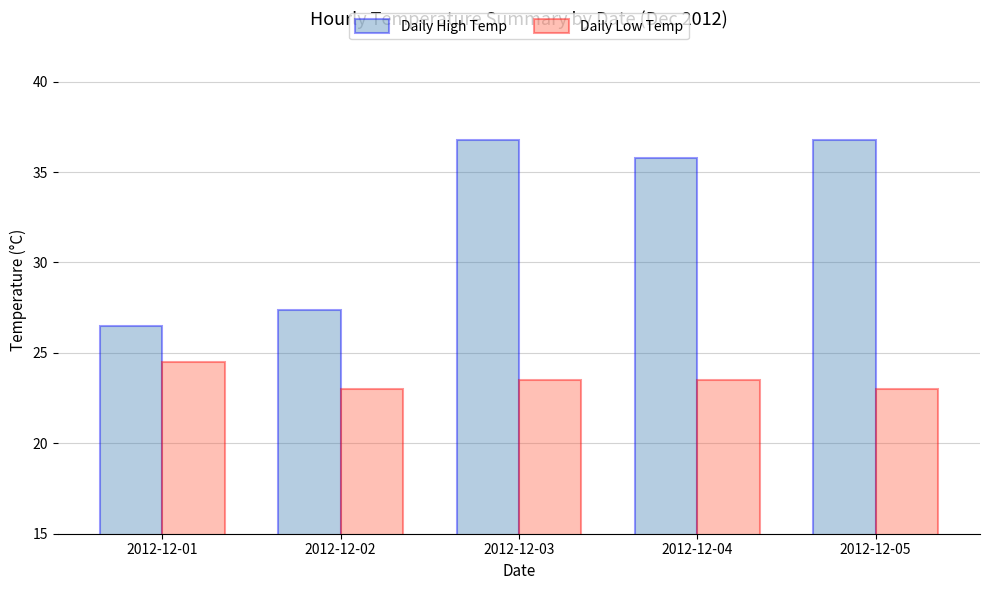

At which category is the sum across all series the highest?

2012-12-03